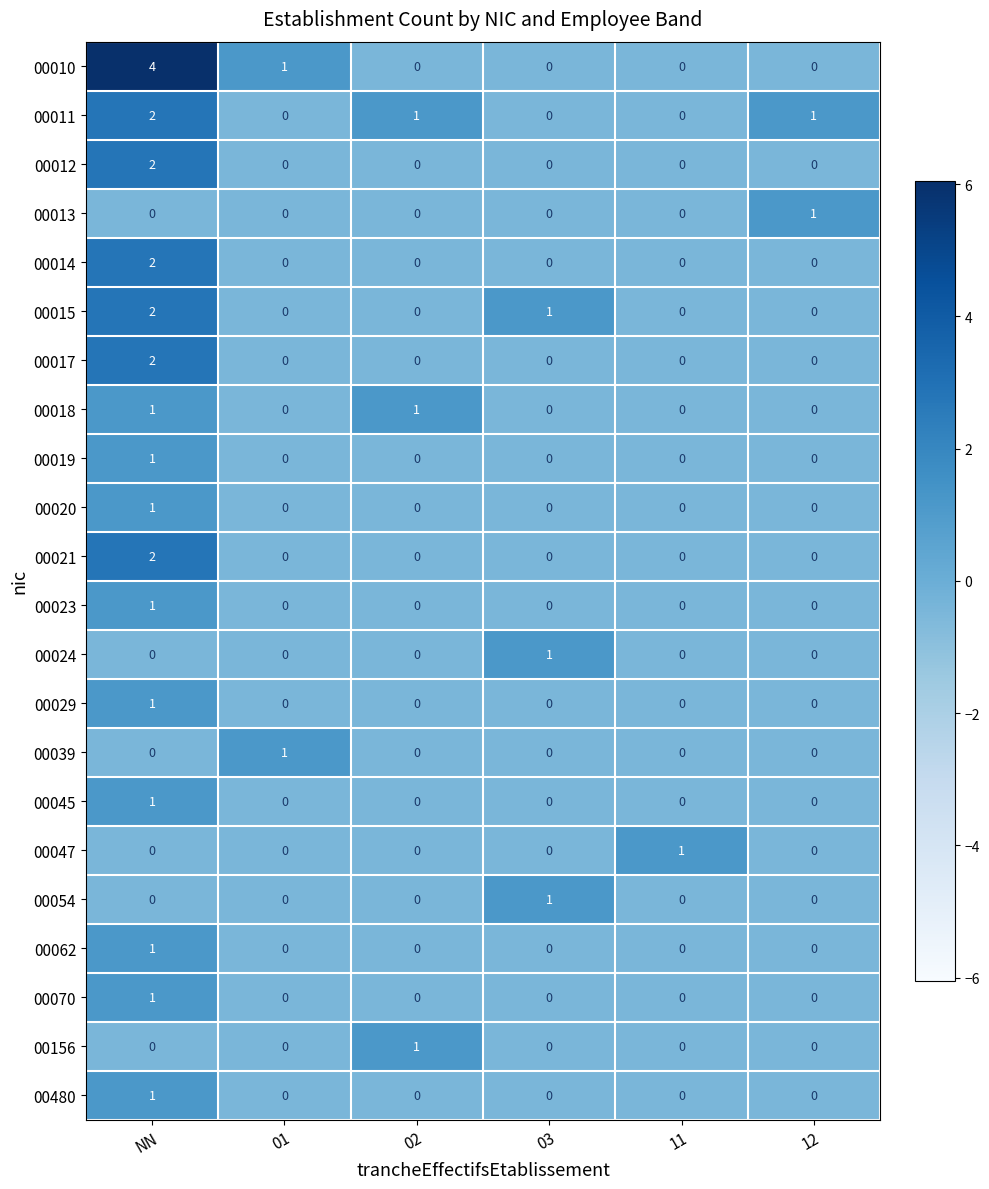

The value of 00023 at 03 is 1. True or false?

False